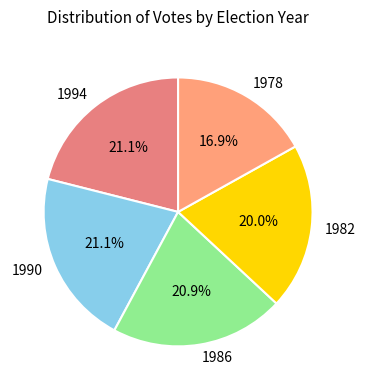

Which category has the smallest portion of the pie?

1978